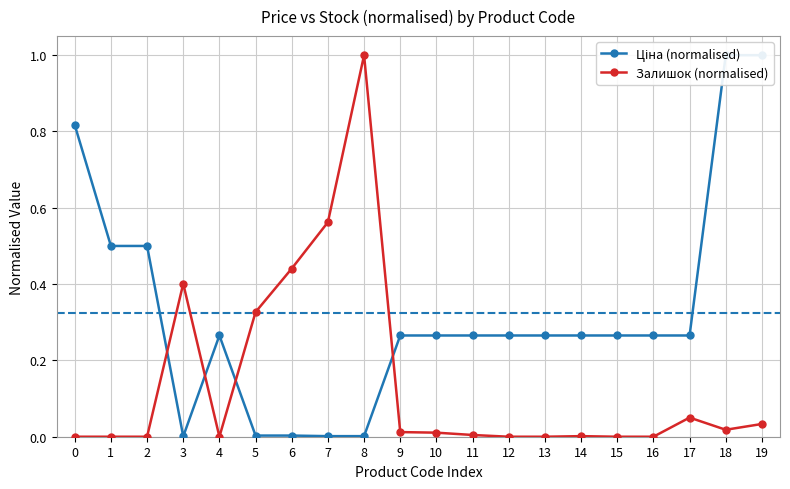

What is the value of the Ціна (normalised) point at the 20th from the left?

1.0